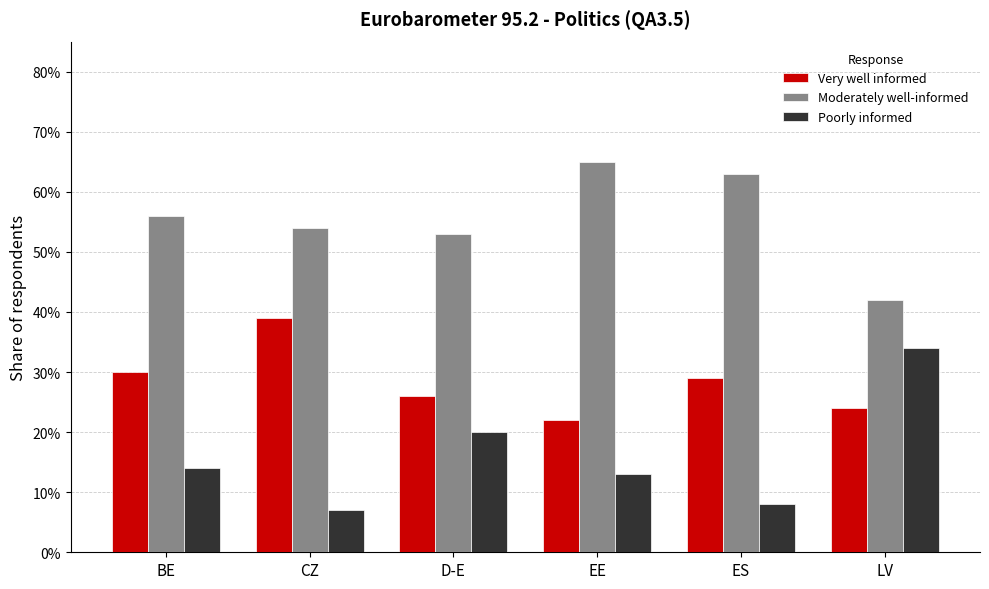

Reading left to right, what are all the values shown in this chart?

Very well informed: 0.3	0.4	0.3	0.2	0.3	0.2
Moderately well-informed: 0.6	0.5	0.5	0.7	0.6	0.4
Poorly informed: 0.1	0.1	0.2	0.1	0.1	0.3